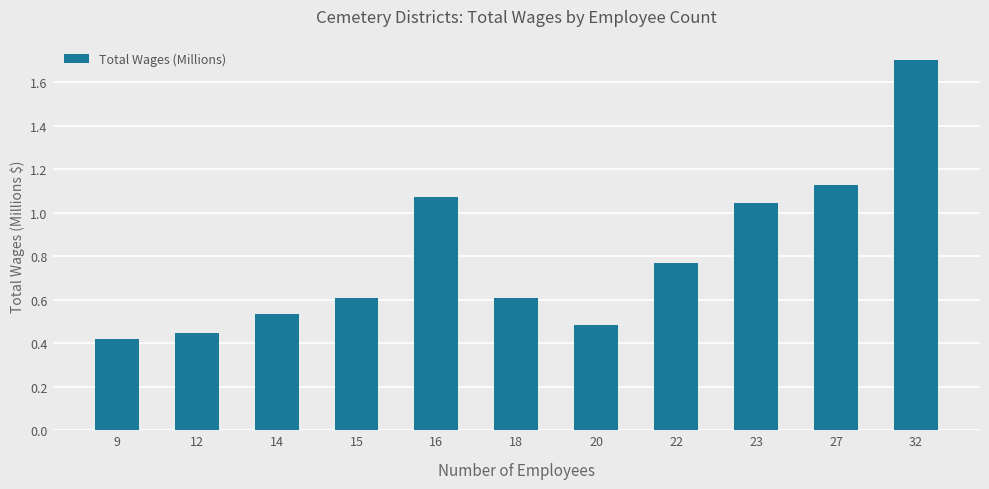

What is the value of the 4th bar from the left?

0.6